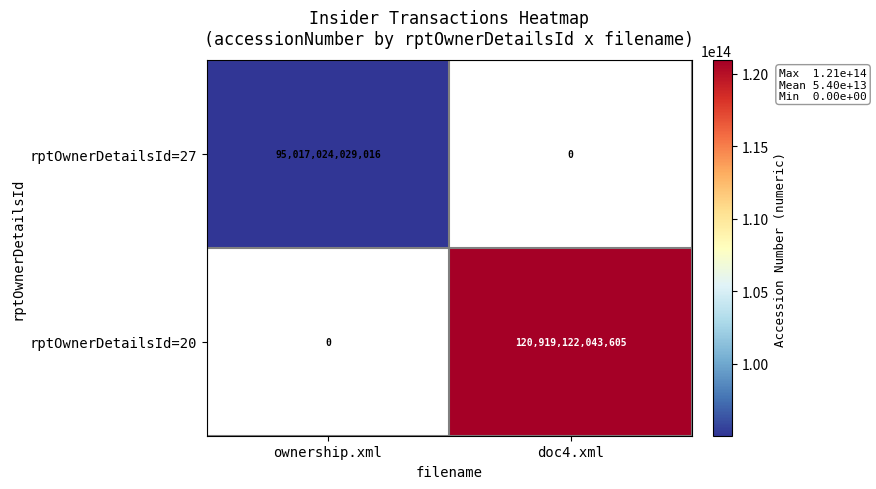

The rptOwnerDetailsId=20 series shows 184137928567847 at doc4.xml. True or false?

False